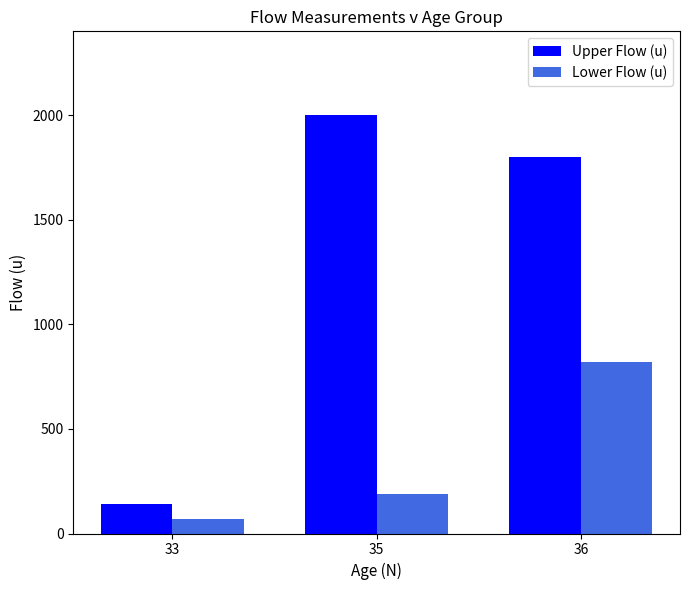

How many data points in Upper Flow (u) are less than 1800?

1